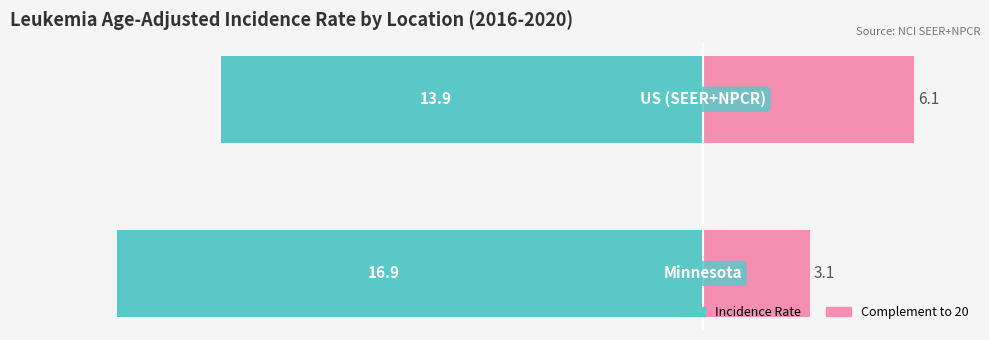

How many distinct data groups are displayed?

2